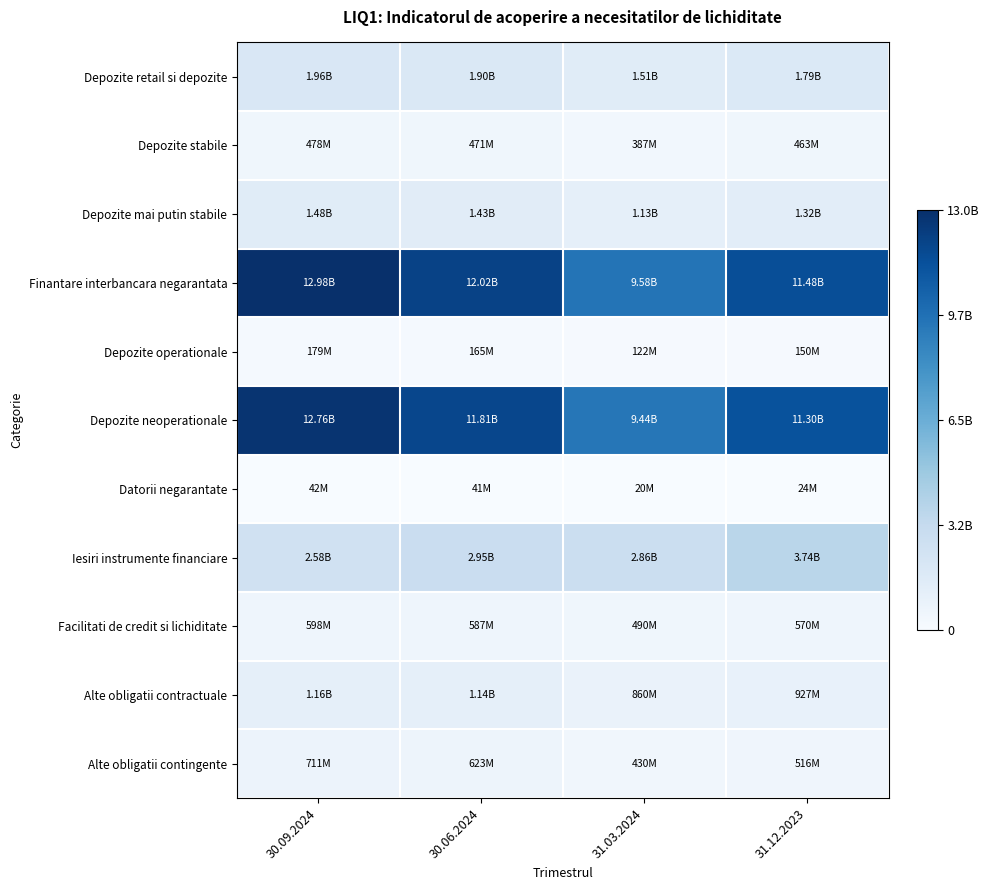

Reading left to right, transcribe all the data shown in this chart.

Depozite retail si depozite: 30.09.2024=1955780397	30.06.2024=1901994571	31.03.2024=1512312509	31.12.2023=1785085415
Depozite stabile: 30.09.2024=477828577	30.06.2024=471450815	31.03.2024=387265018	31.12.2023=462880609
Depozite mai putin stabile: 30.09.2024=1477951820	30.06.2024=1430543756	31.03.2024=1125047491	31.12.2023=1322204806
Finantare interbancara negarantata: 30.09.2024=12975878480	30.06.2024=12019909226	31.03.2024=9579093188	31.12.2023=11476095381
Depozite operationale: 30.09.2024=179047884	30.06.2024=164514613	31.03.2024=121705110	31.12.2023=149826701
Depozite neoperationale: 30.09.2024=12755275484	30.06.2024=11814638214	31.03.2024=9437586816	31.12.2023=11302441515
Datorii negarantate: 30.09.2024=41555112	30.06.2024=40756399	31.03.2024=19801261	31.12.2023=23827165
Iesiri instrumente financiare: 30.09.2024=2580114413	30.06.2024=2952396710	31.03.2024=2860965687	31.12.2023=3744006652
Facilitati de credit si lichiditate: 30.09.2024=598063449	30.06.2024=587313808	31.03.2024=489950961	31.12.2023=570234001
Alte obligatii contractuale: 30.09.2024=1158835565	30.06.2024=1143396511	31.03.2024=860031219	31.12.2023=926660331
Alte obligatii contingente: 30.09.2024=710959857	30.06.2024=622568899	31.03.2024=429850056	31.12.2023=516020765